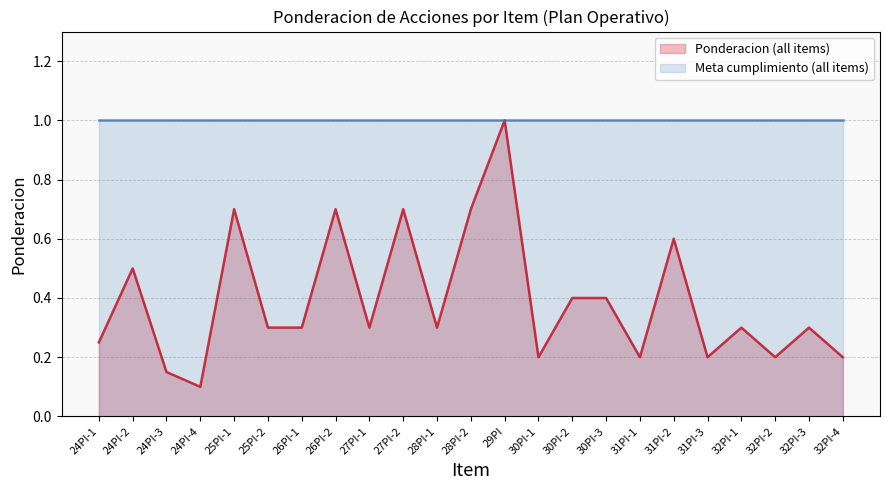

What position from the left is 28PI-2?

12